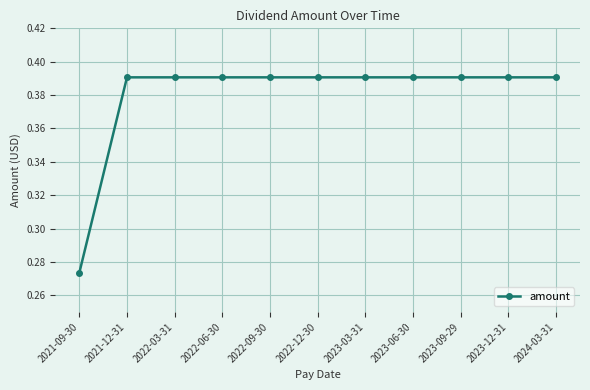

What is the label of the 1st point from the right?

2024-03-31